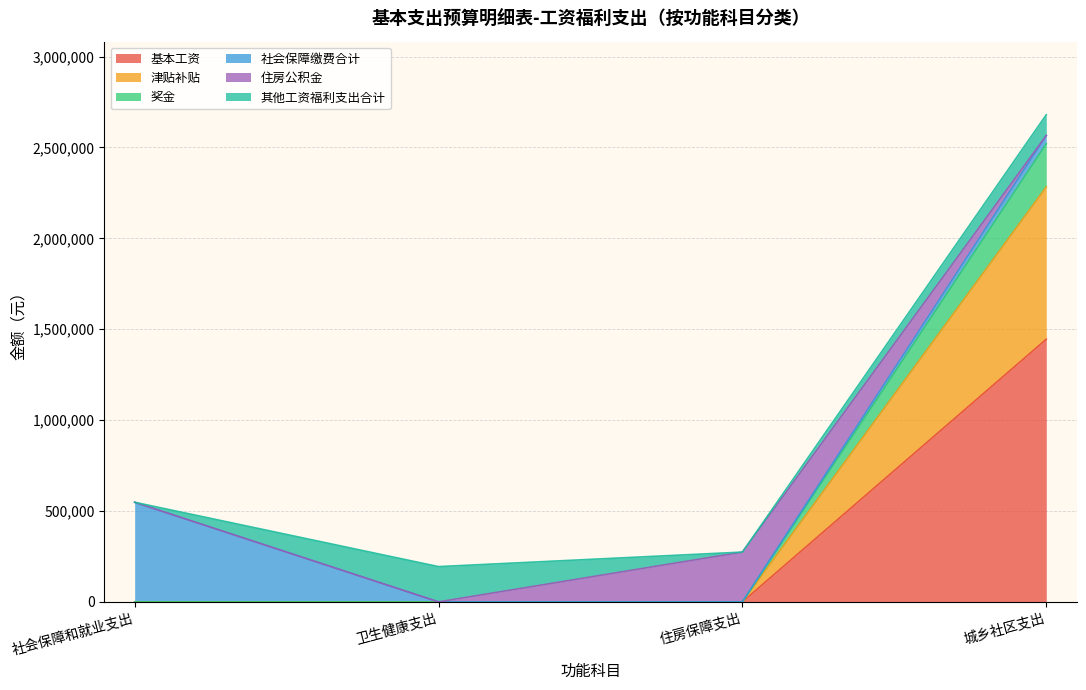

How many positive values does the 基本工资 series have?

1